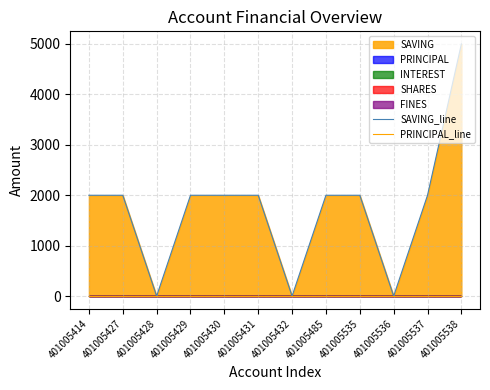

How many lines are shown in the chart?

2